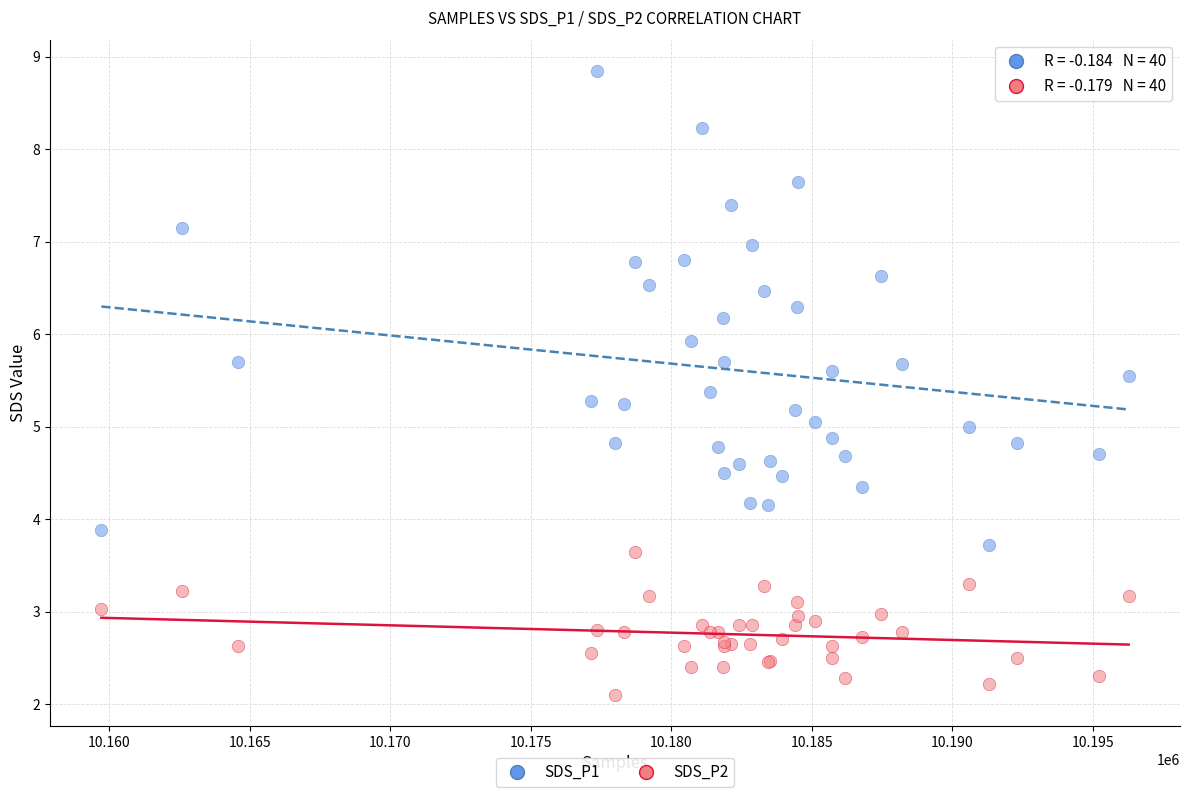

Which series contains the highest Y value?

SDS_P1